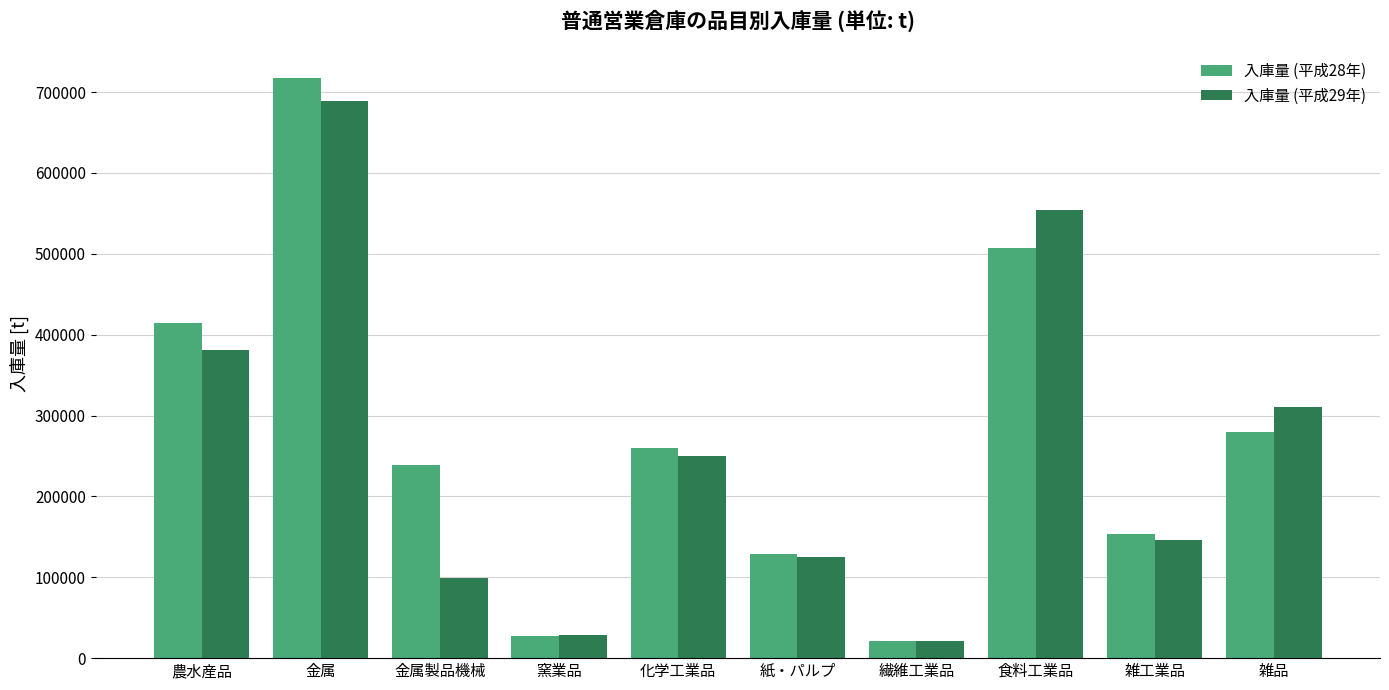

At which label does 入庫量 (平成28年) first exceed 260251?

農水産品